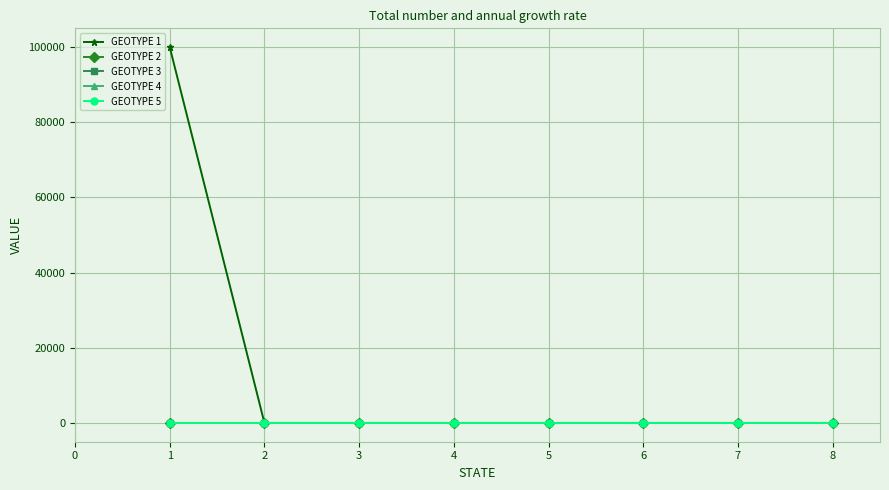

The value of GEOTYPE 4 at 5 is 0. True or false?

True